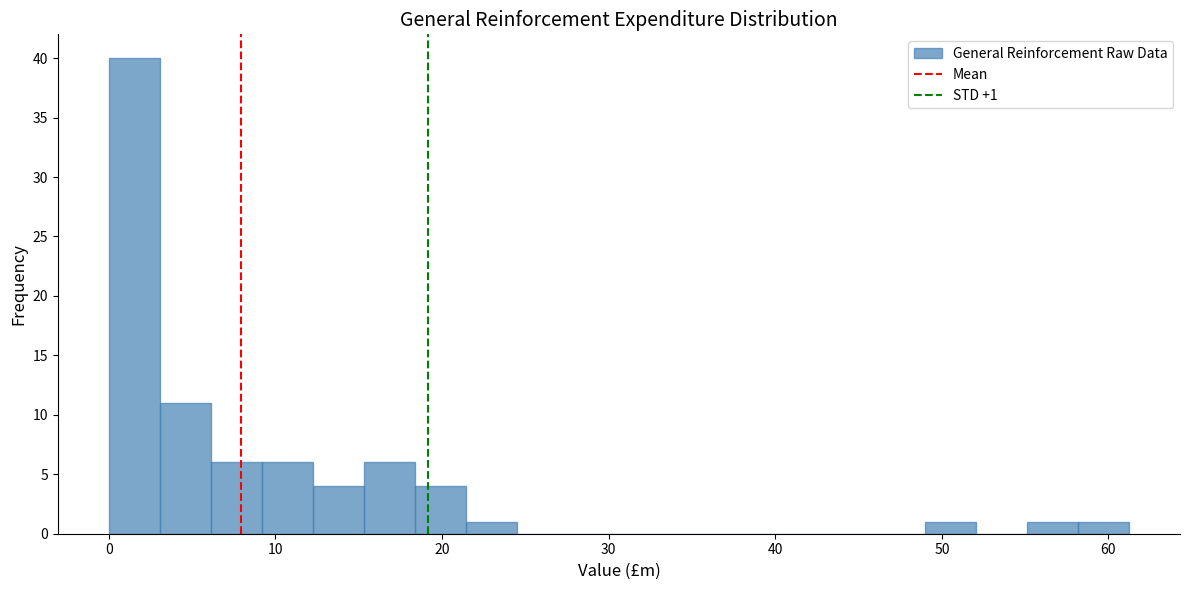

Around what value on the x-axis is the tallest bar? Give the approximate position of its centre, as read against the axis.

2